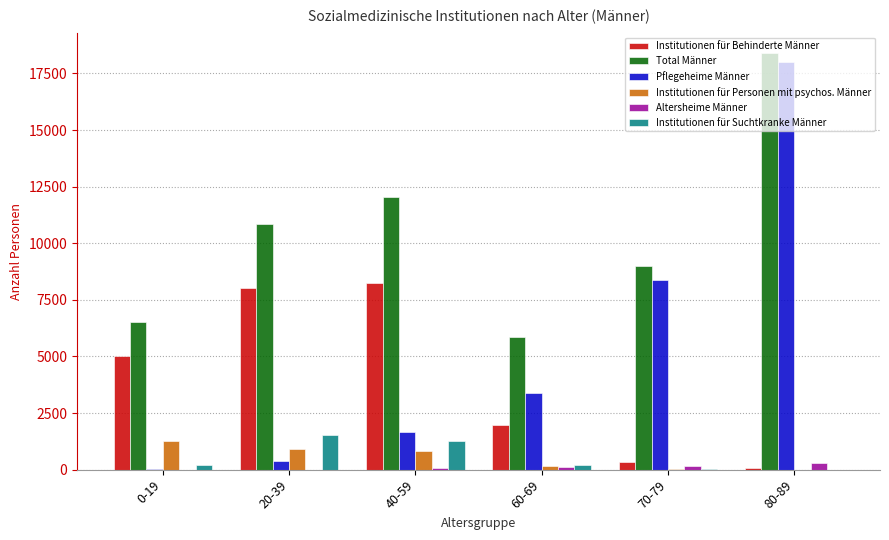

What value does the Pflegeheime Männer series have at 20-39?

374